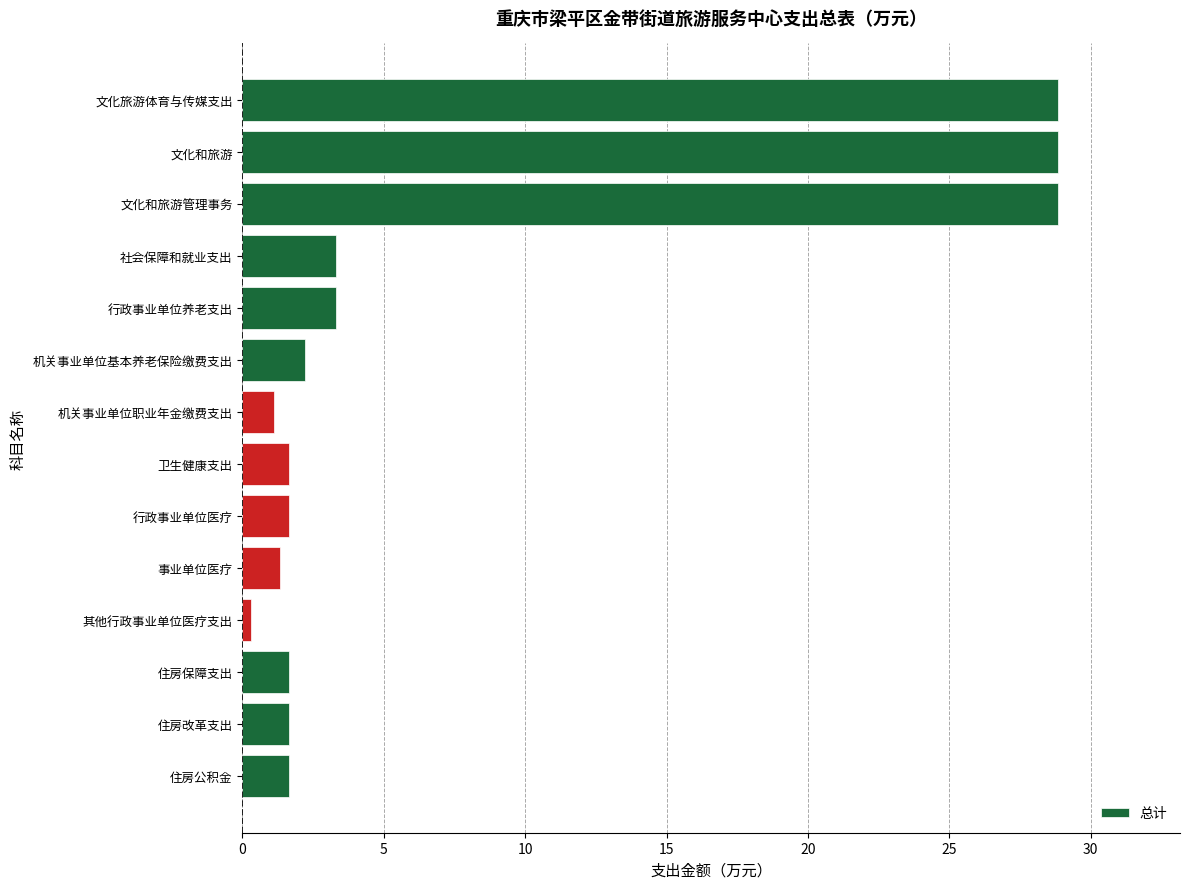

Approximately how many times larger is the value at 文化旅游体育与传媒支出 compared to 住房公积金?

17.4